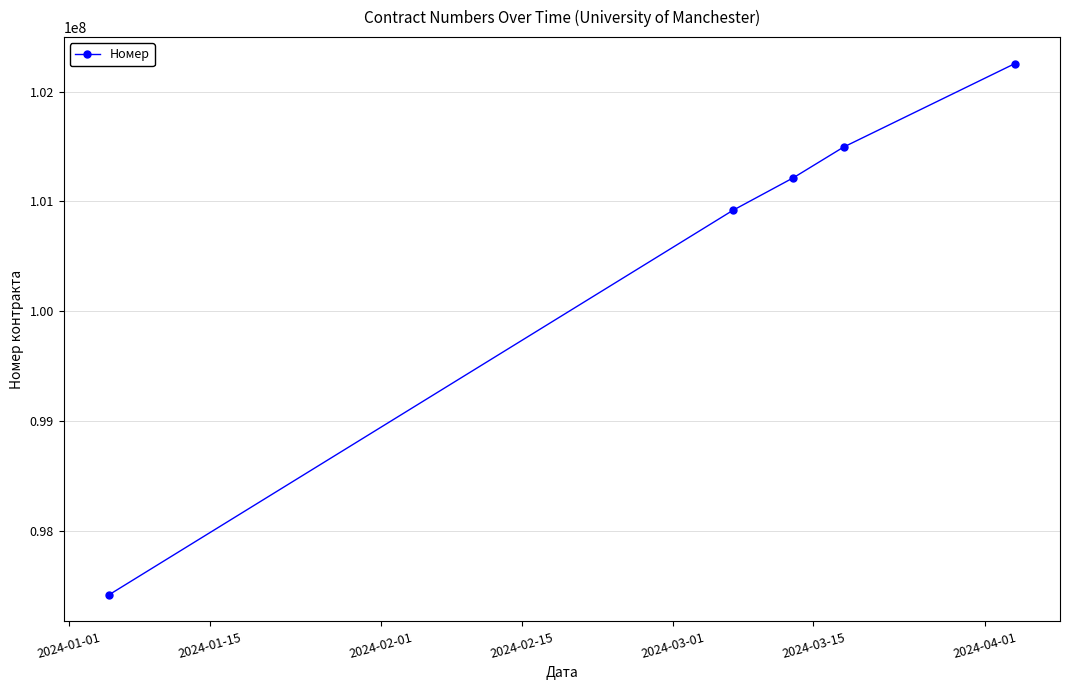

What is the difference between the maximum and minimum values?

4842093